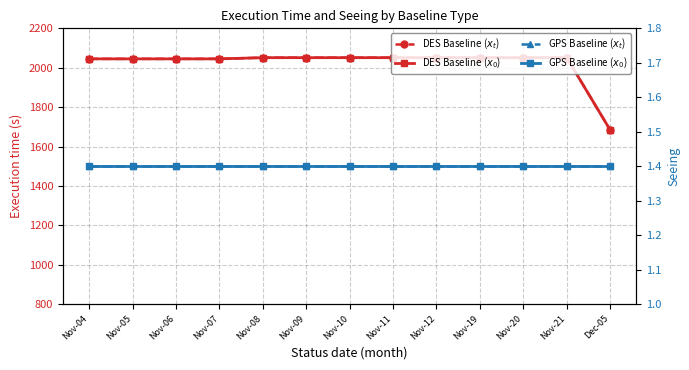

What is the sum of the DES Baseline ($x_t$) values at Nov-19 and Nov-20?

4102.0